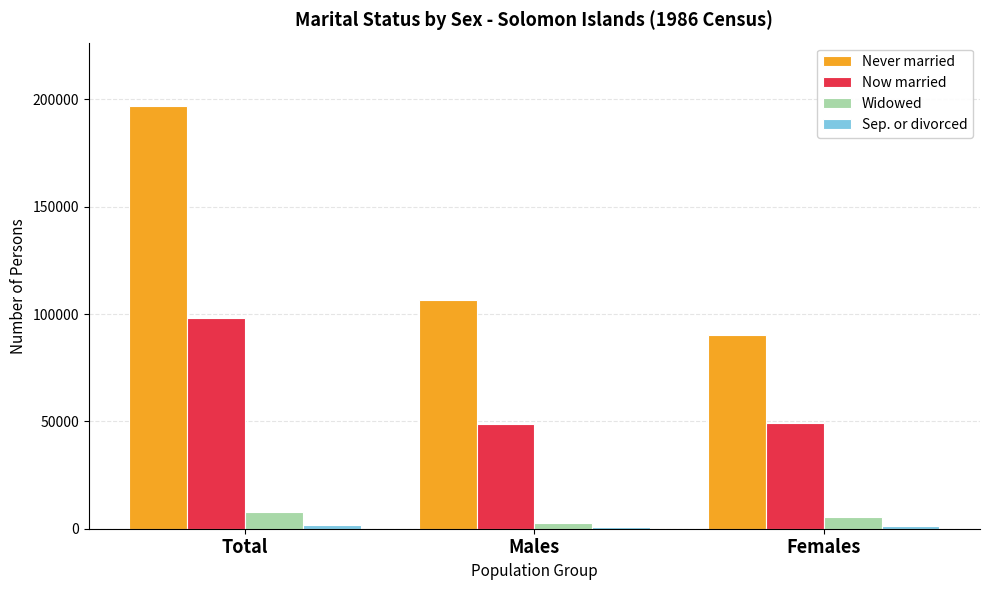

How many data points in Never married are less than 106653?

1